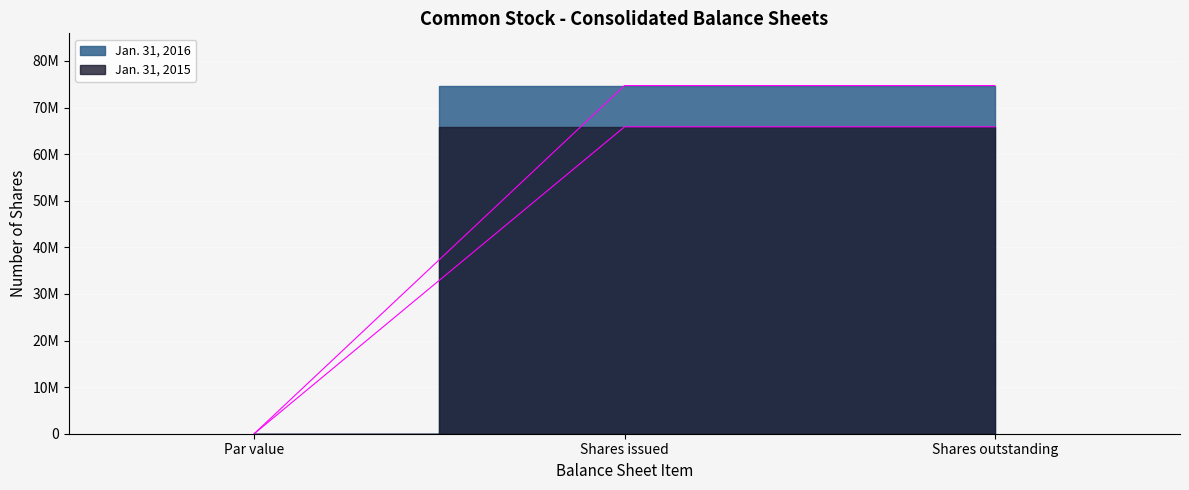

Reading left to right, what are all the values shown in this chart?

Jan. 31, 2016: 0	74722100	74722100
Jan. 31, 2015: 0	65863766	65863766